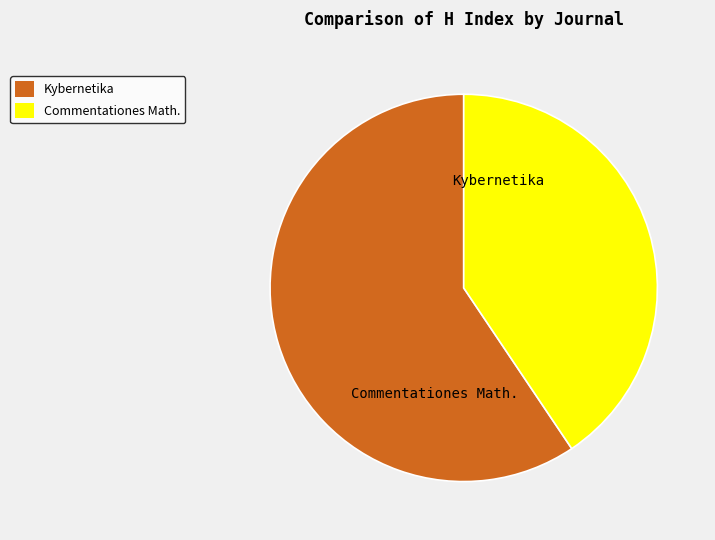

How many segments does this pie chart have?

2